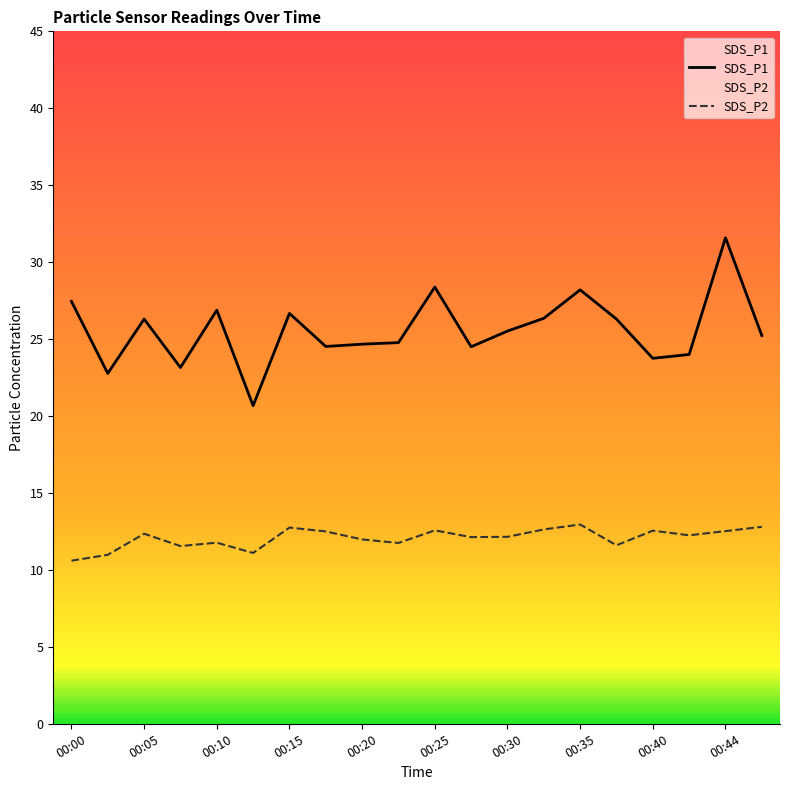

Is it true that SDS_P1 equals 25.5 at 00:30?

True